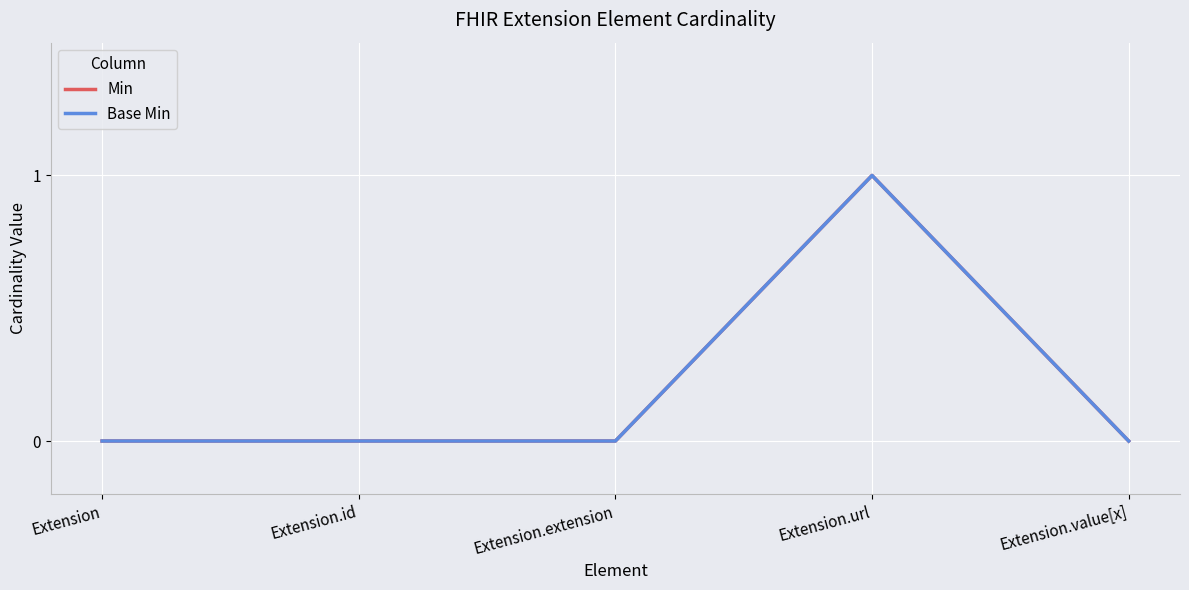

Is this an area chart (filled region under the line)?

No